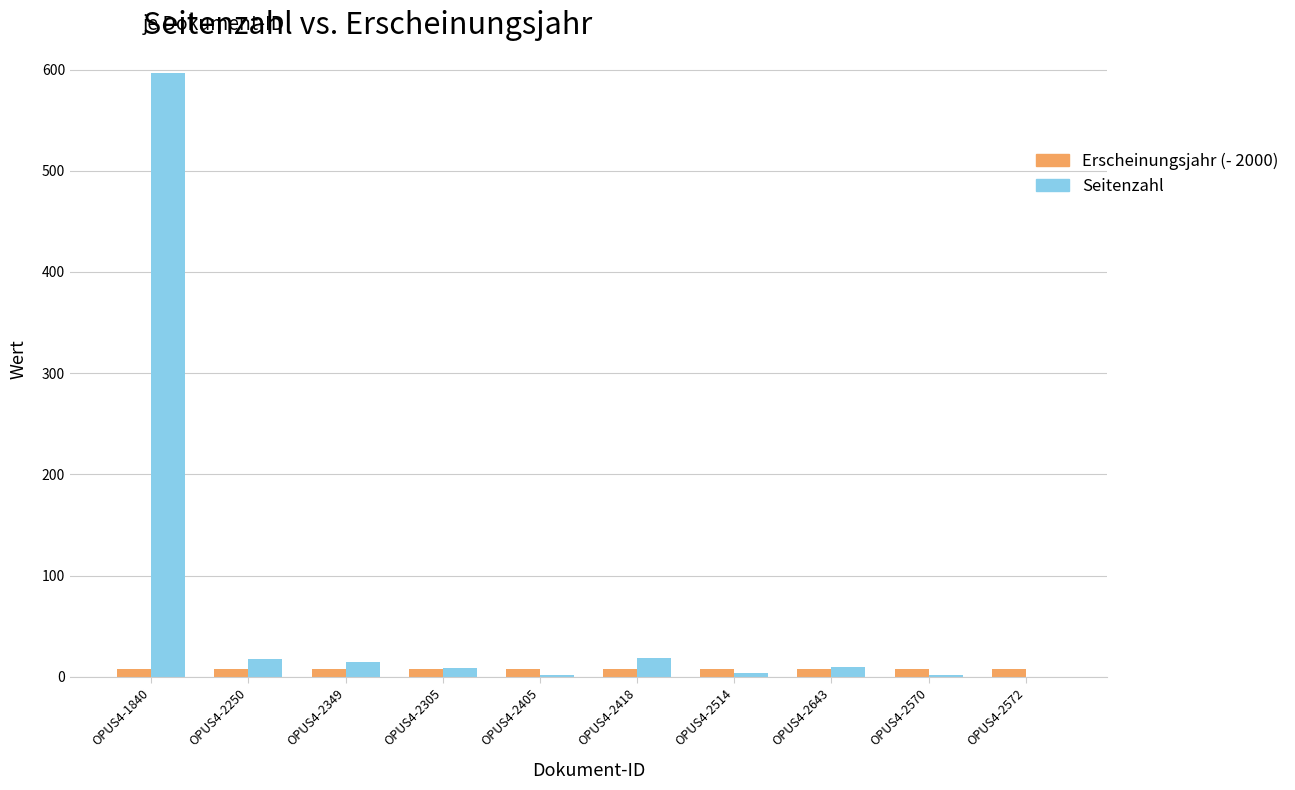

Which series changed the most between OPUS4-2418 and OPUS4-2572?

Seitenzahl